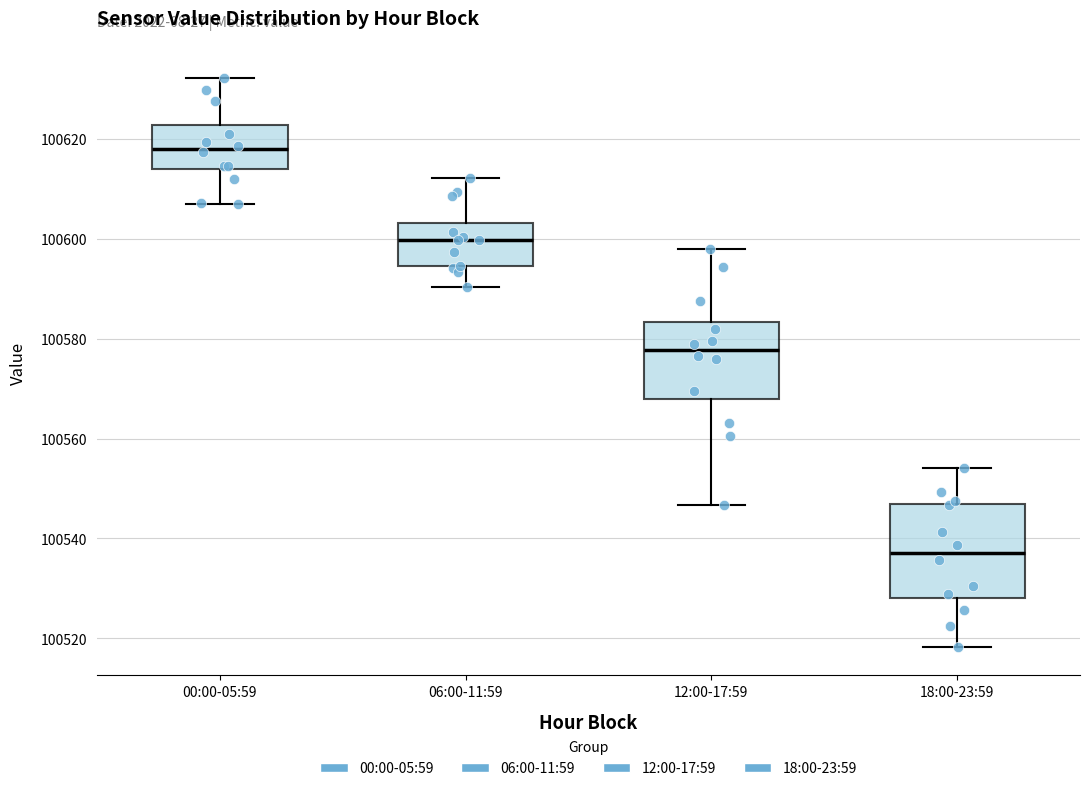

Which box has the lowest median line?

18:00-23:59